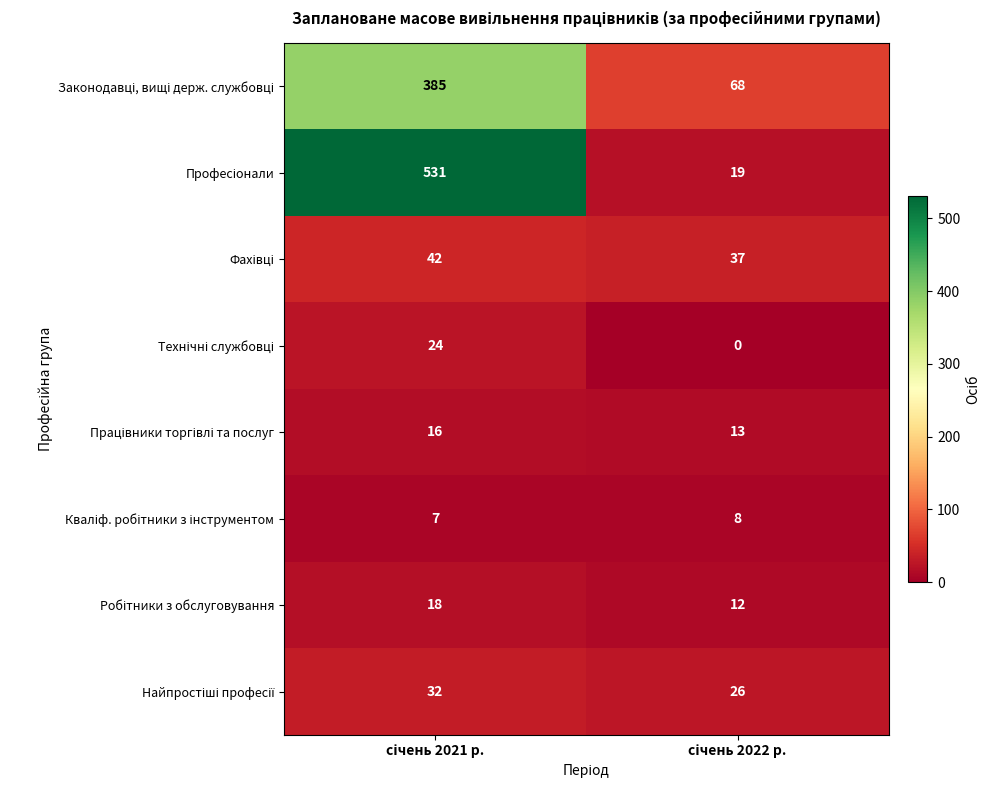

What is the greatest value displayed?

531